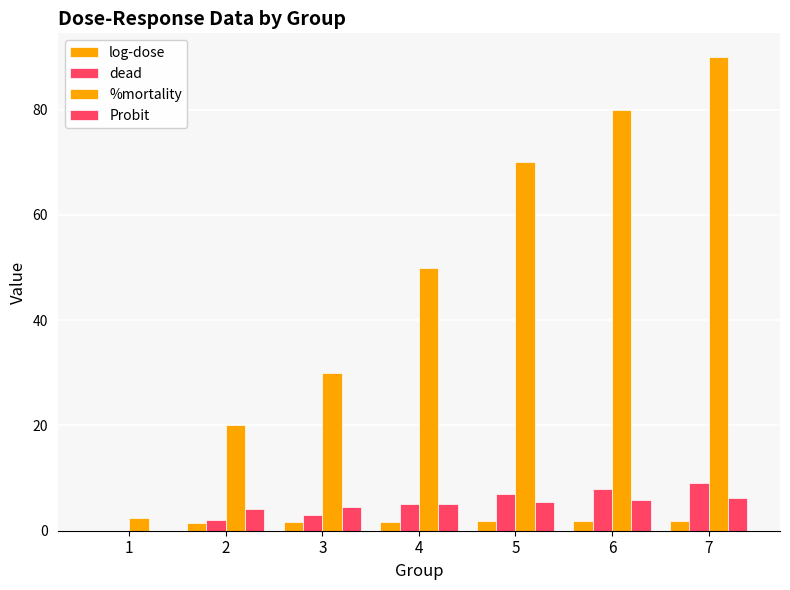

Reading left to right, what are all the values shown in this chart?

log-dose: 0.0	1.5	1.6	1.7	1.8	1.8	1.9
dead: 0.0	2.0	3.0	5.0	7.0	8.0	9.0
%mortality: 2.5	20.0	30.0	50.0	70.0	80.0	90.0
Probit: 0.0	4.2	4.5	5.0	5.5	5.8	6.3